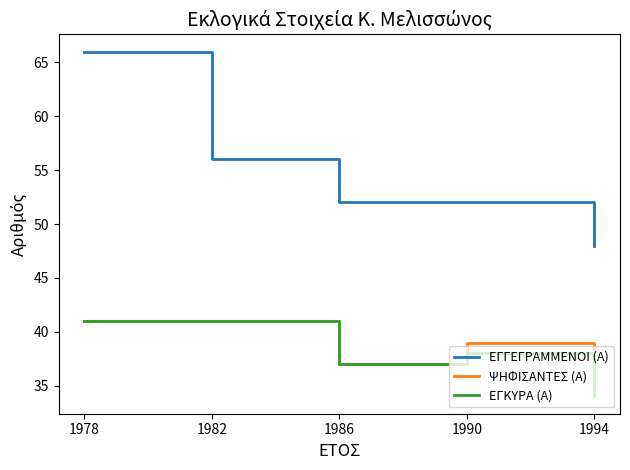

At which category does the chart reach its peak across all series?

1978